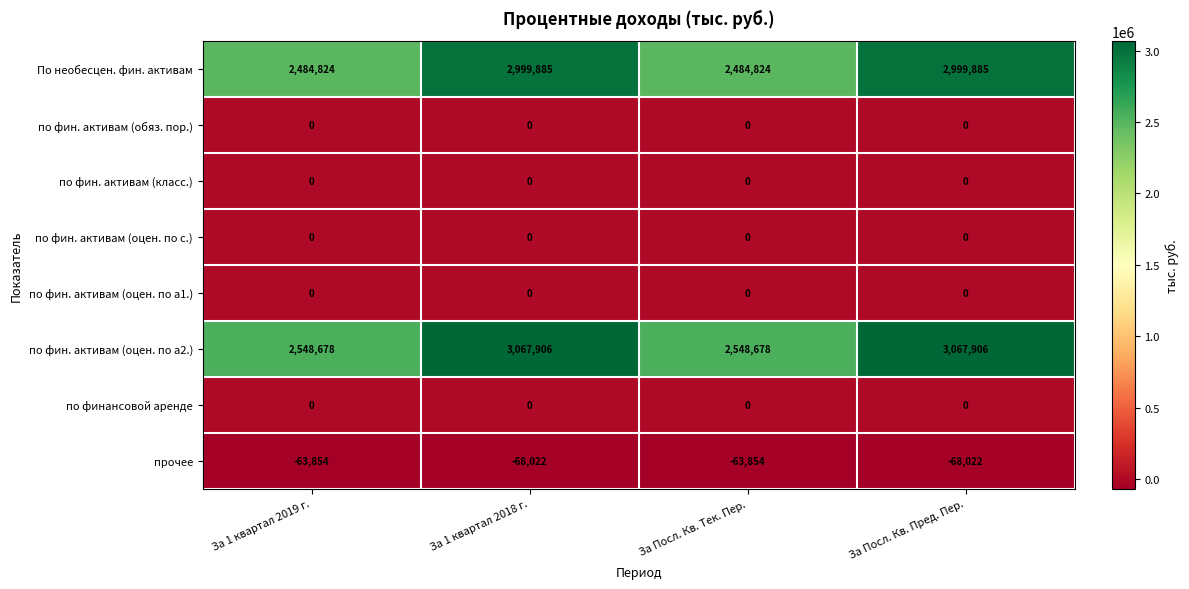

How many series are shown in this chart?

8